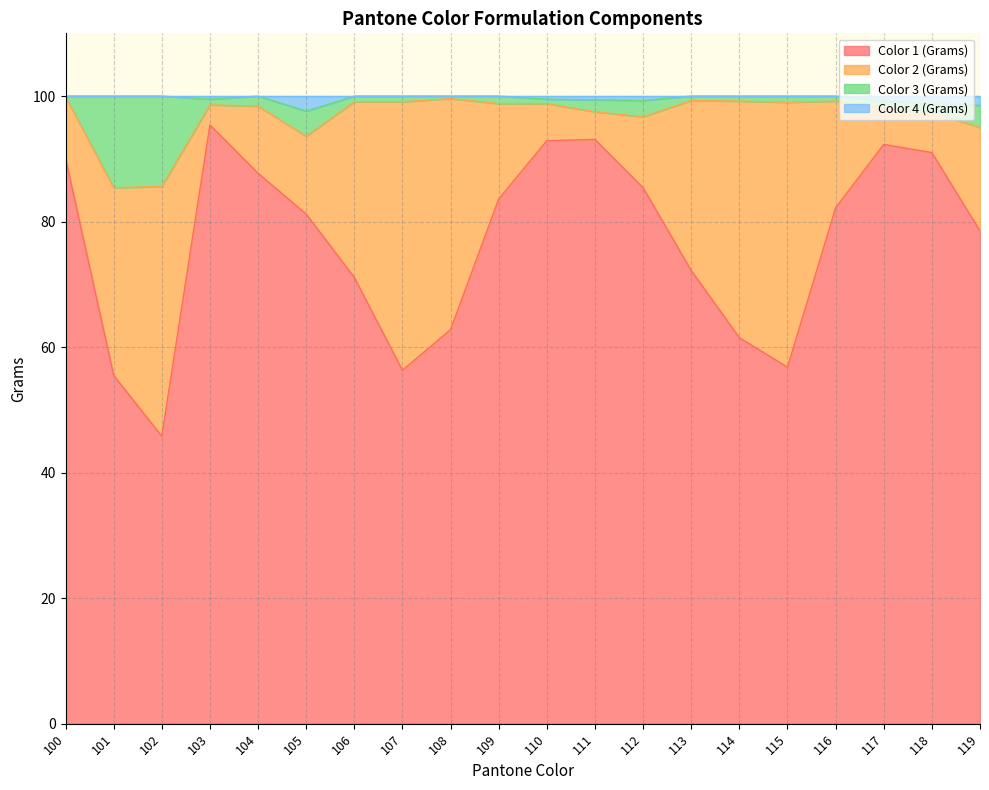

Is it true that Color 1 (Grams) equals 78.5 at 119?

True